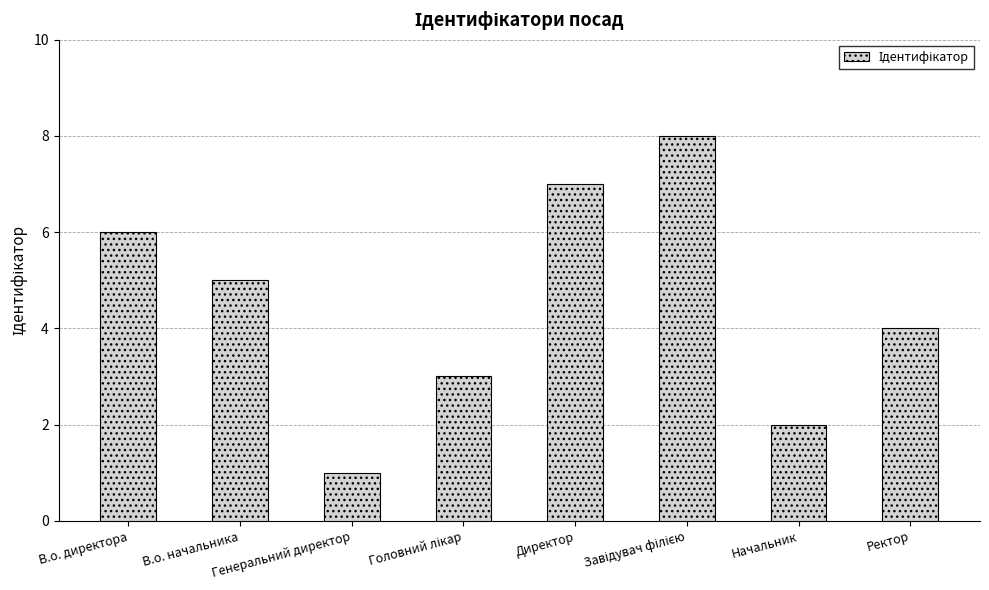

Which label corresponds to the smallest value in the chart?

Генеральний директор